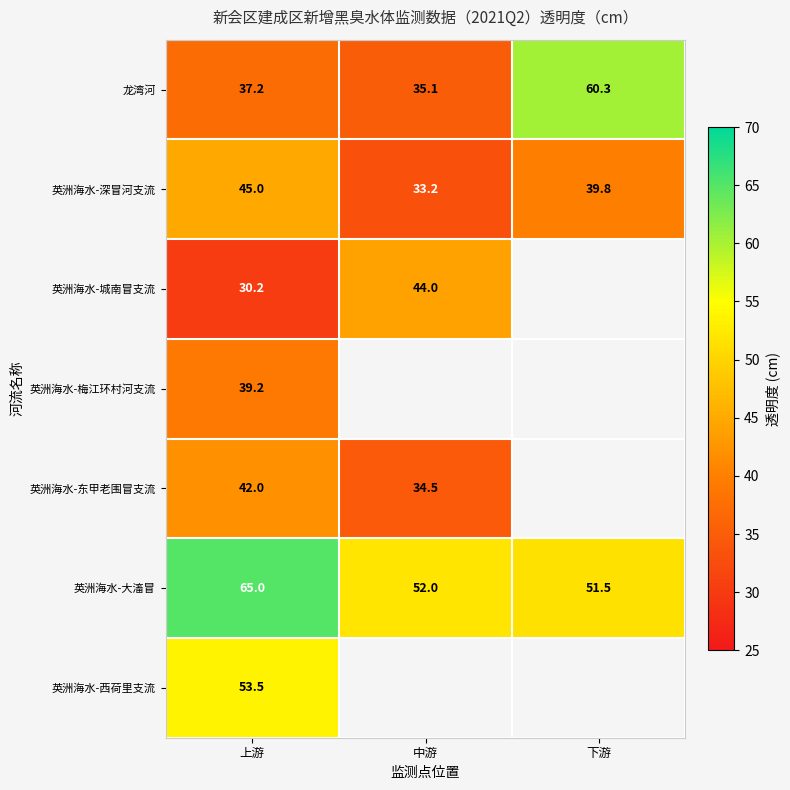

At which label is 英洲海水-深冒河支流 closest to 39?

下游